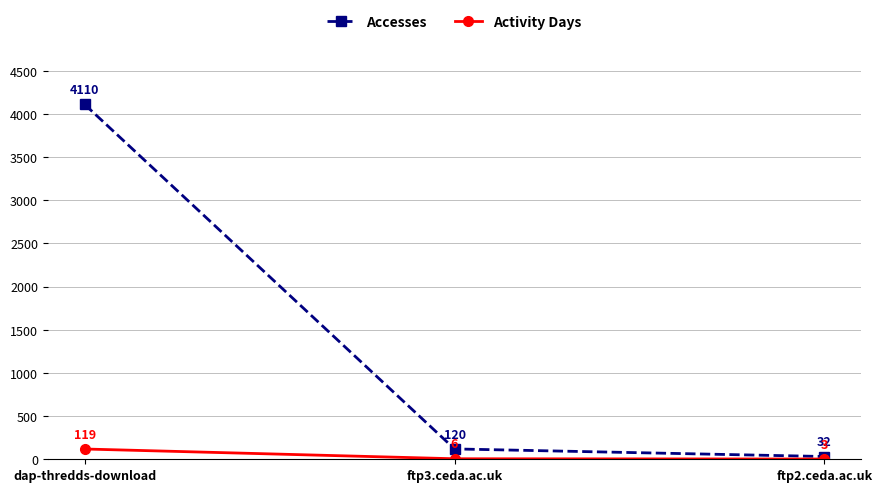

How many data points in Activity Days are less than 6?

1